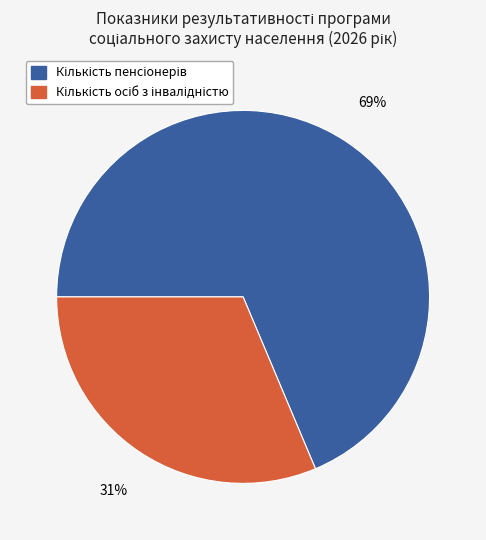

To the nearest percent, what is the combined percentage of Кількість осіб з інвалідністю and Кількість пенсіонерів?

100%